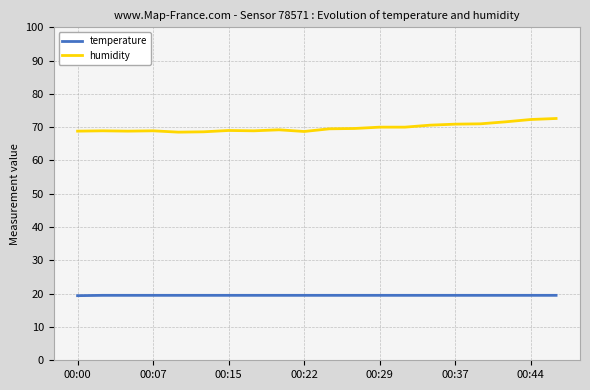

List the series in order of their peak value, highest first.

humidity, temperature